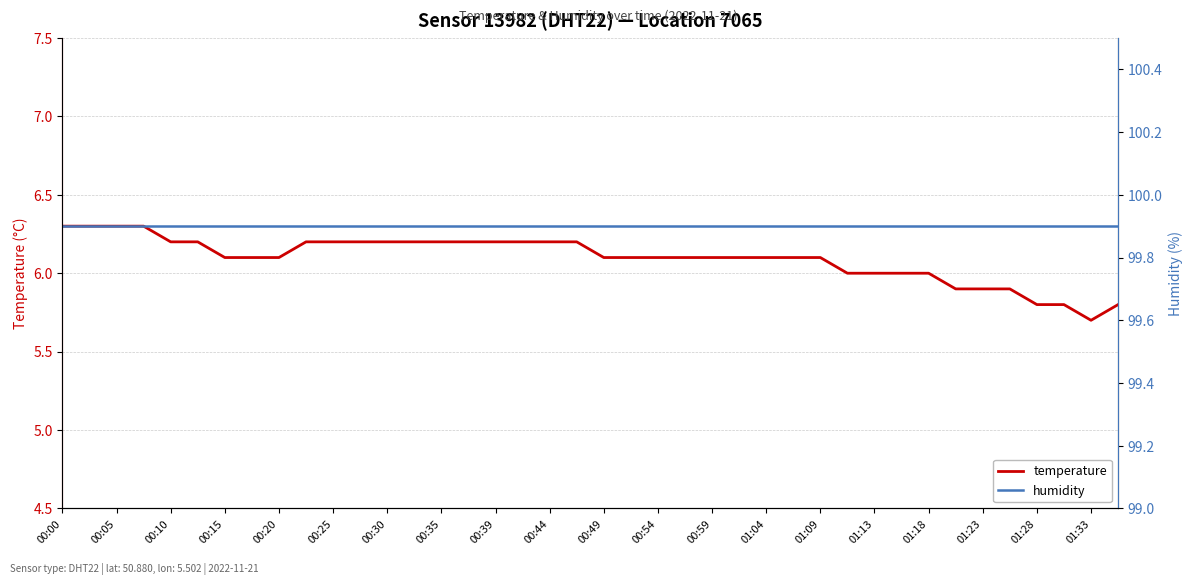

Is it true that temperature equals 6.0 at 01:13?

True